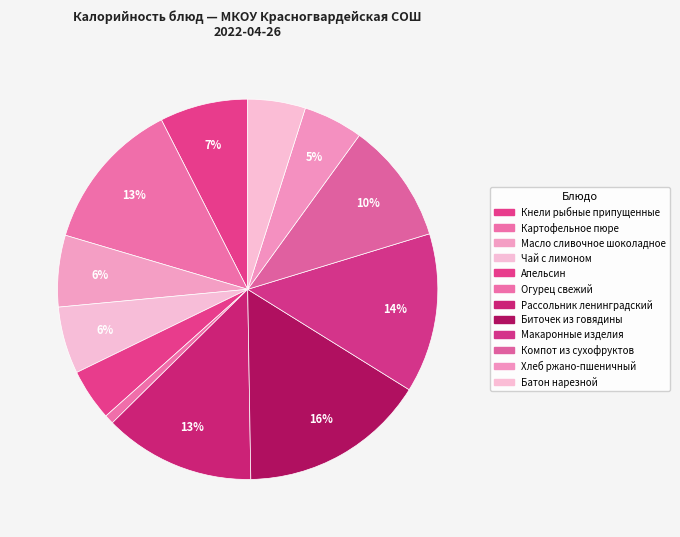

Does Батон нарезной represent more than half of the total?

No